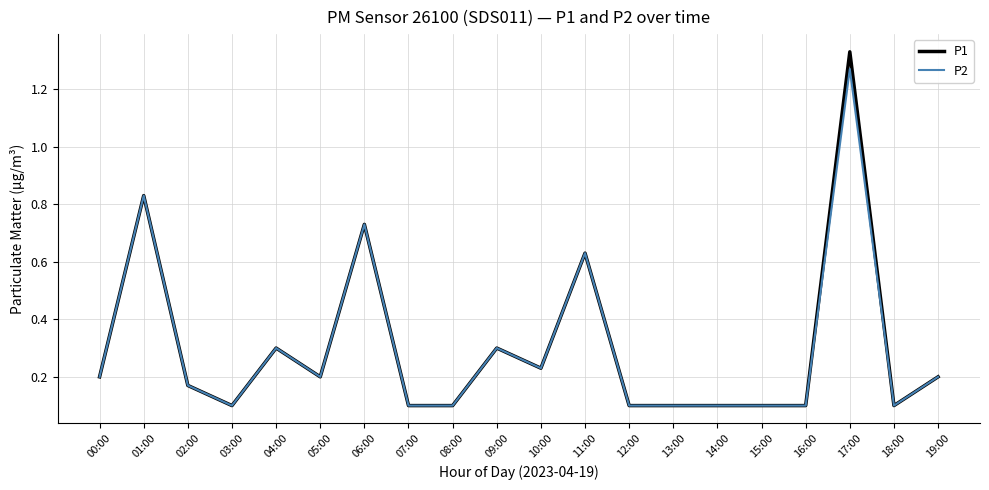

Which series has the widest spread of values?

P1